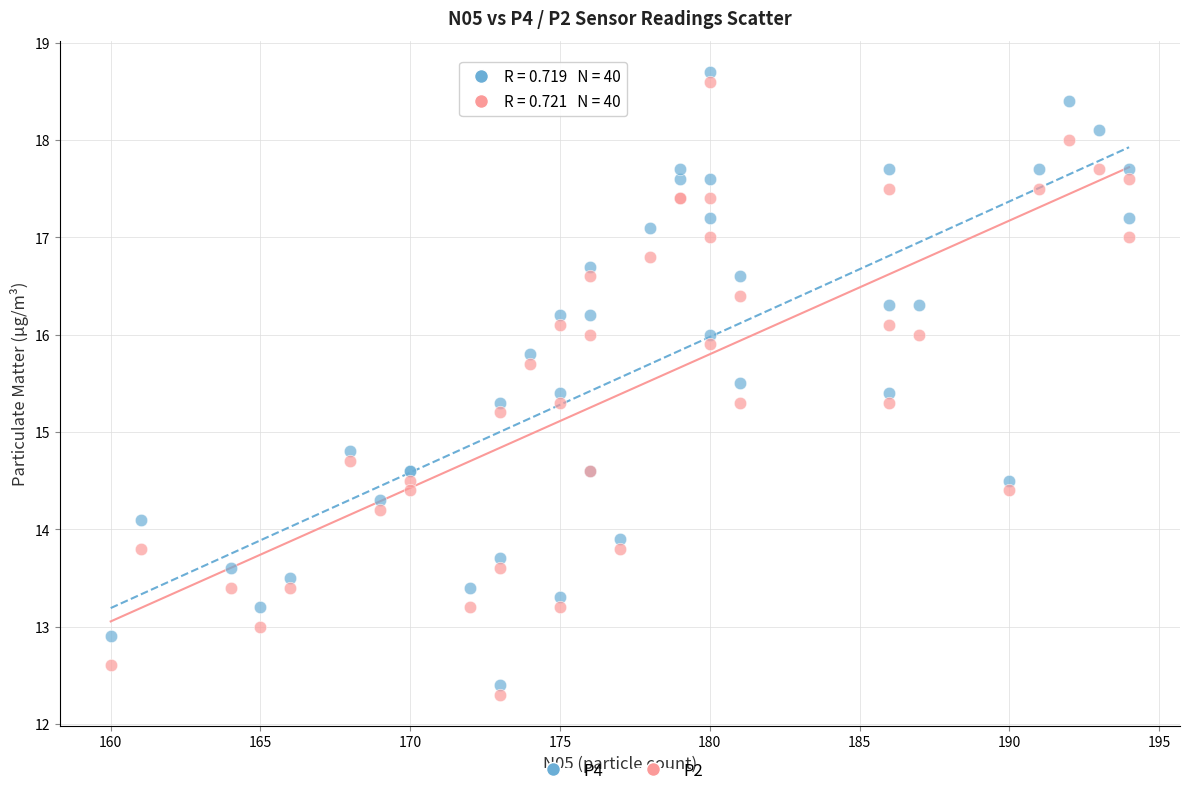

What is the X range (max minus min) for the scatter plot?

34.0